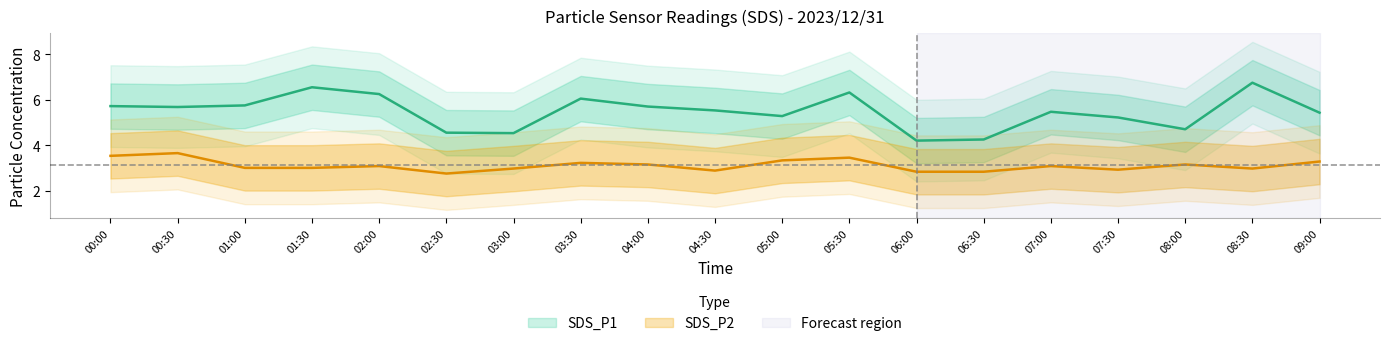

Where is SDS_P1_upper nearest to the value 6?

07:30